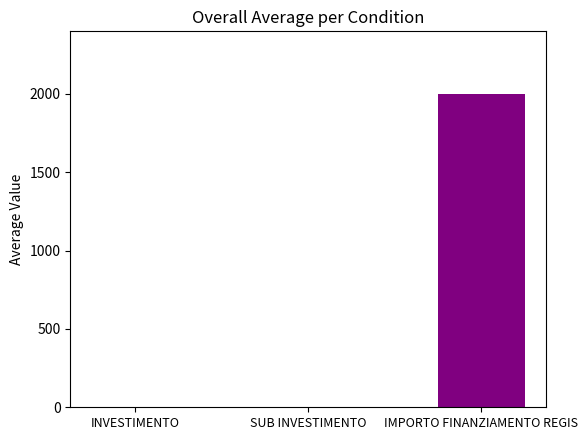

Between SUB INVESTIMENTO and IMPORTO FINANZIAMENTO REGIS, which is larger?

IMPORTO FINANZIAMENTO REGIS